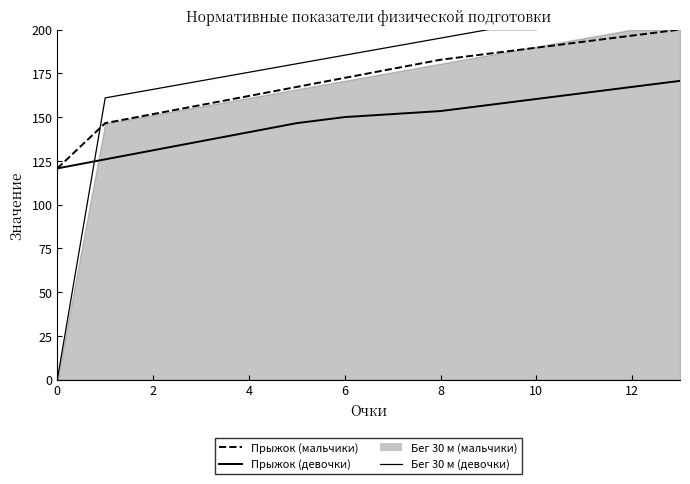

Which series has the largest range (max minus min)?

Бег 30 м (девочки)